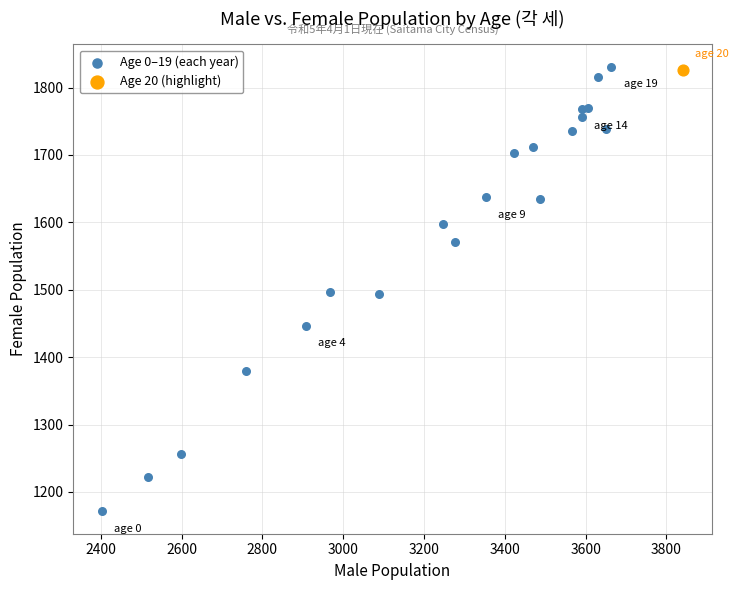

What are all the series names shown in the legend?

Age 0–19 (each year), Age 20 (highlight)